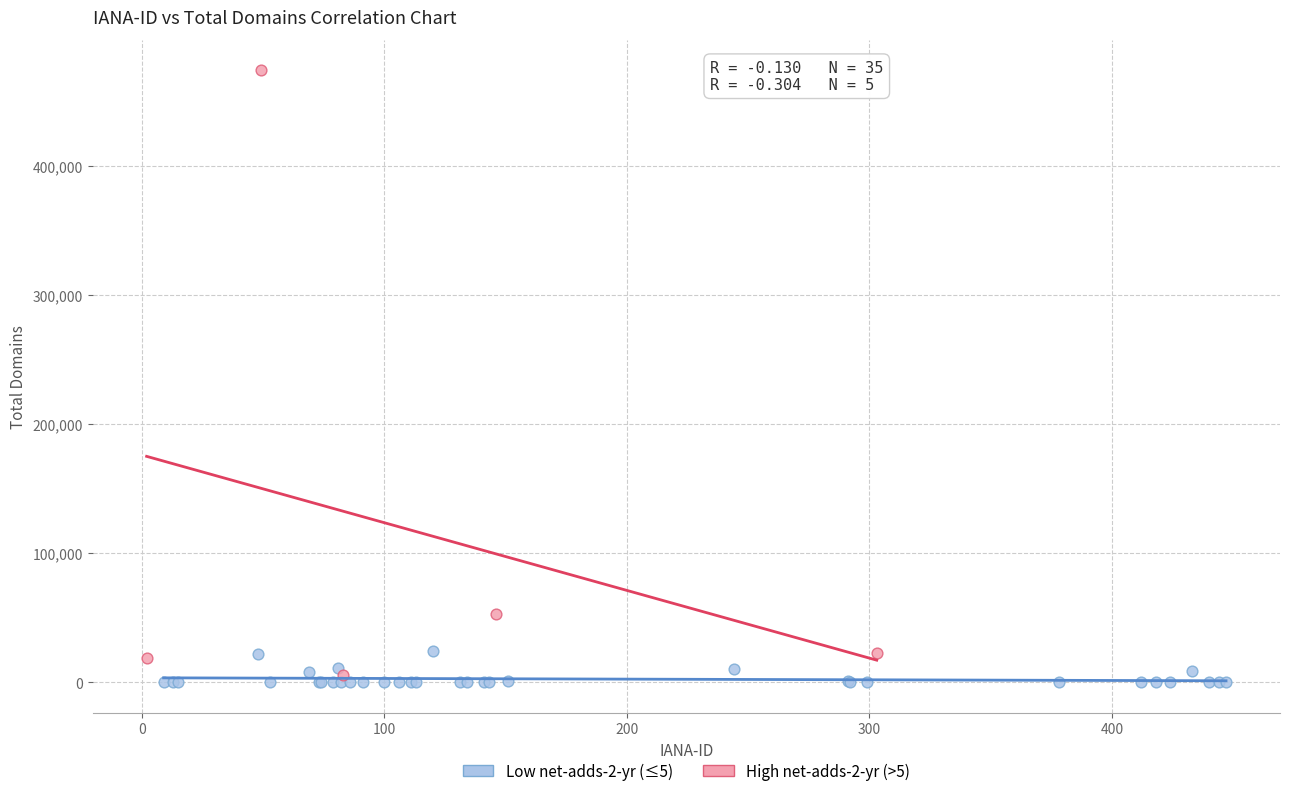

Which series has the widest spread of Y values?

High net-adds-2-yr (>5)